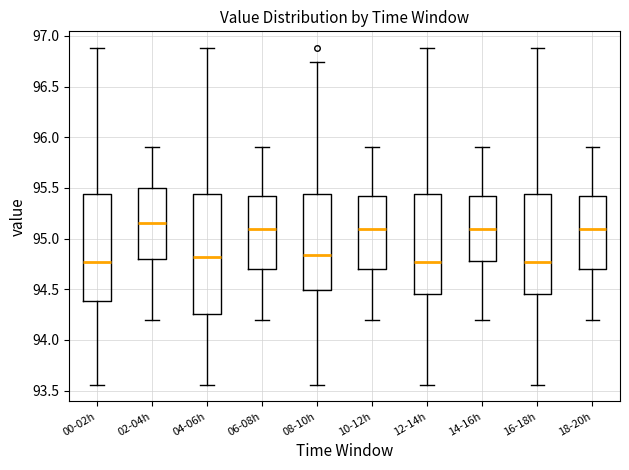

Which box is the tallest, from its lower edge to its upper edge?

04-06h